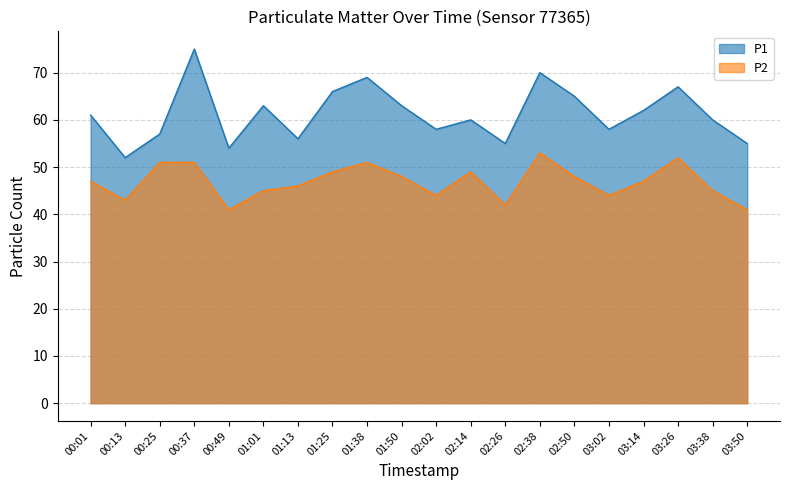

What is the maximum value for P2?

53